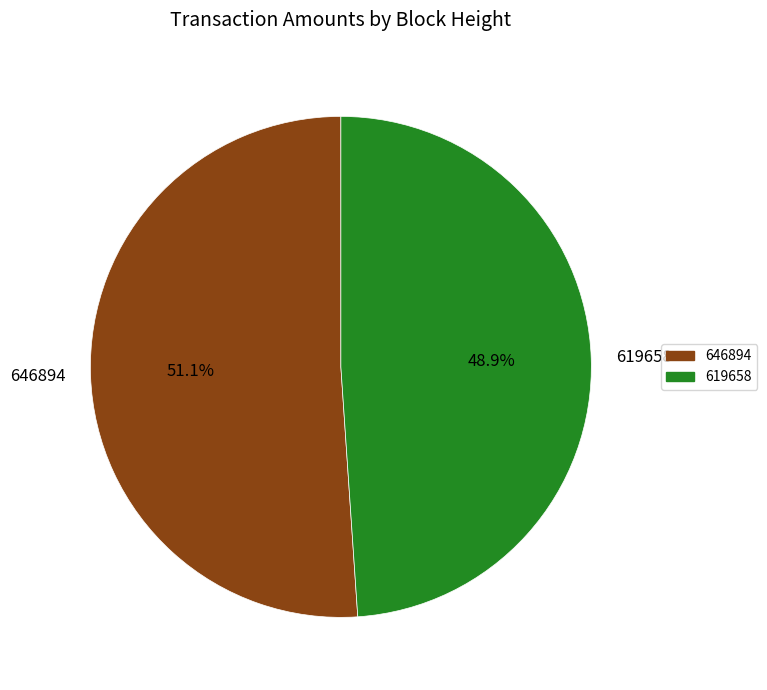

Is 619658 the majority of the pie?

No